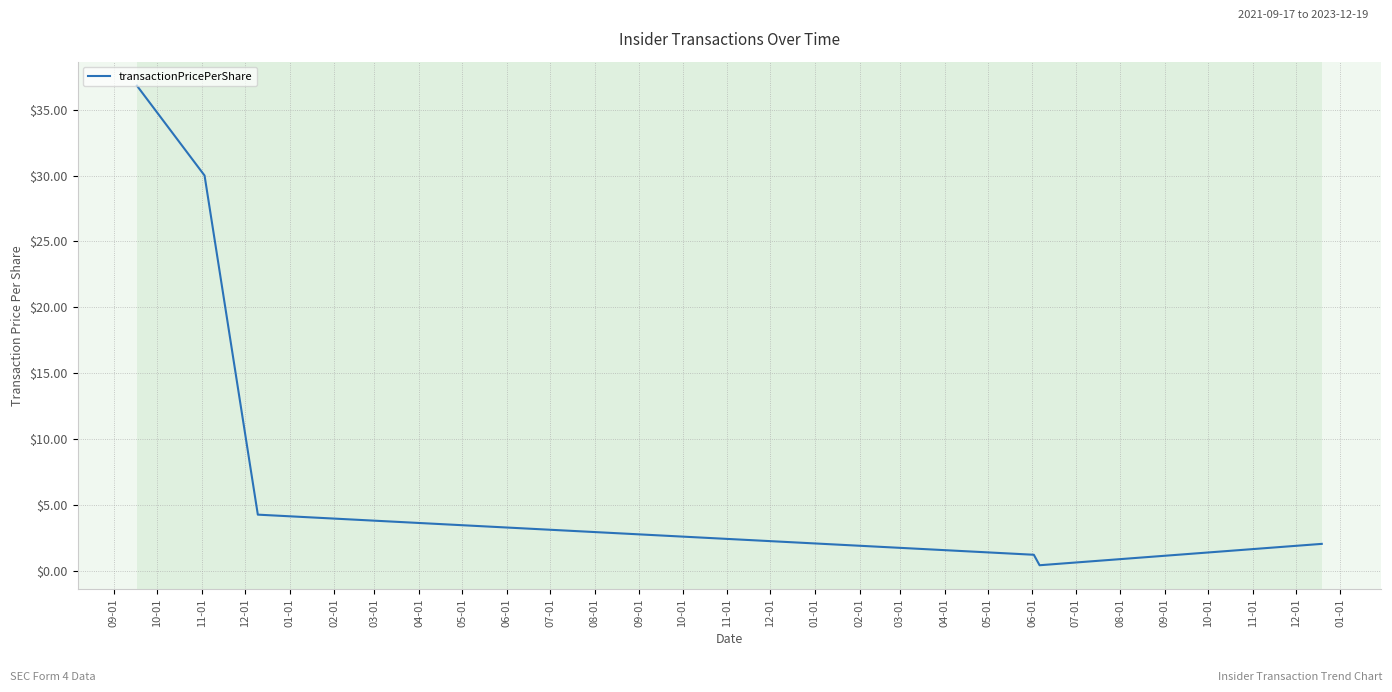

Reading left to right, transcribe all the data shown in this chart.

36.8	30.0	4.3	1.2	0.4	2.1